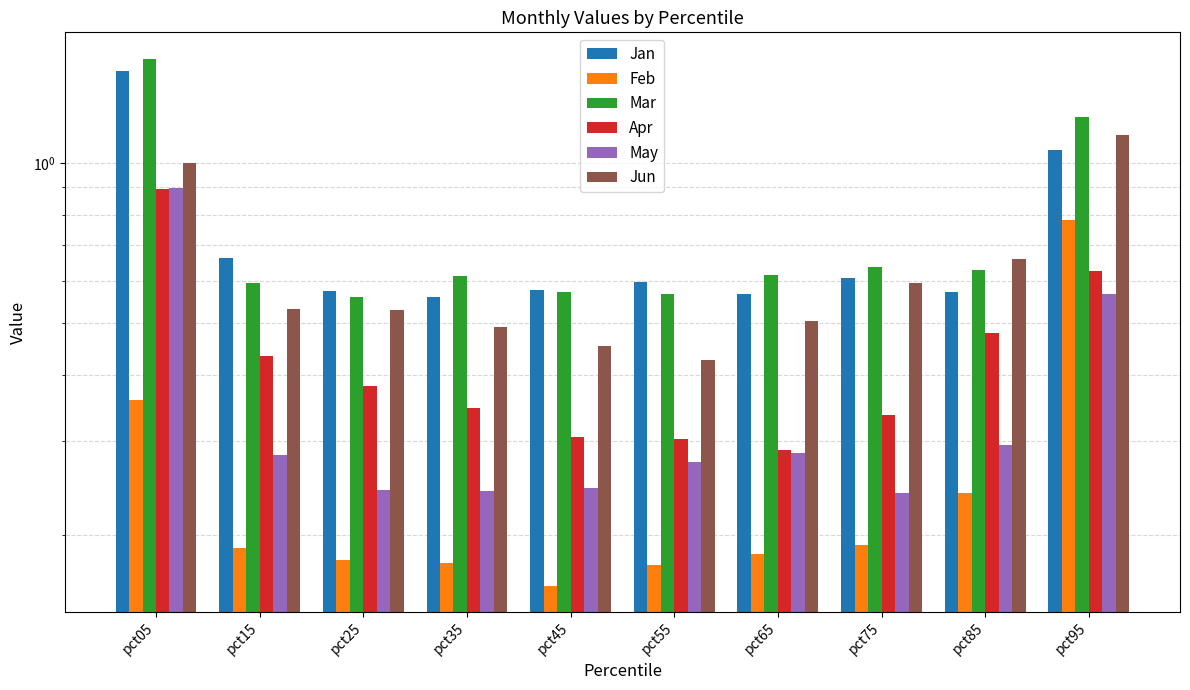

How many bars are there in each group?

6